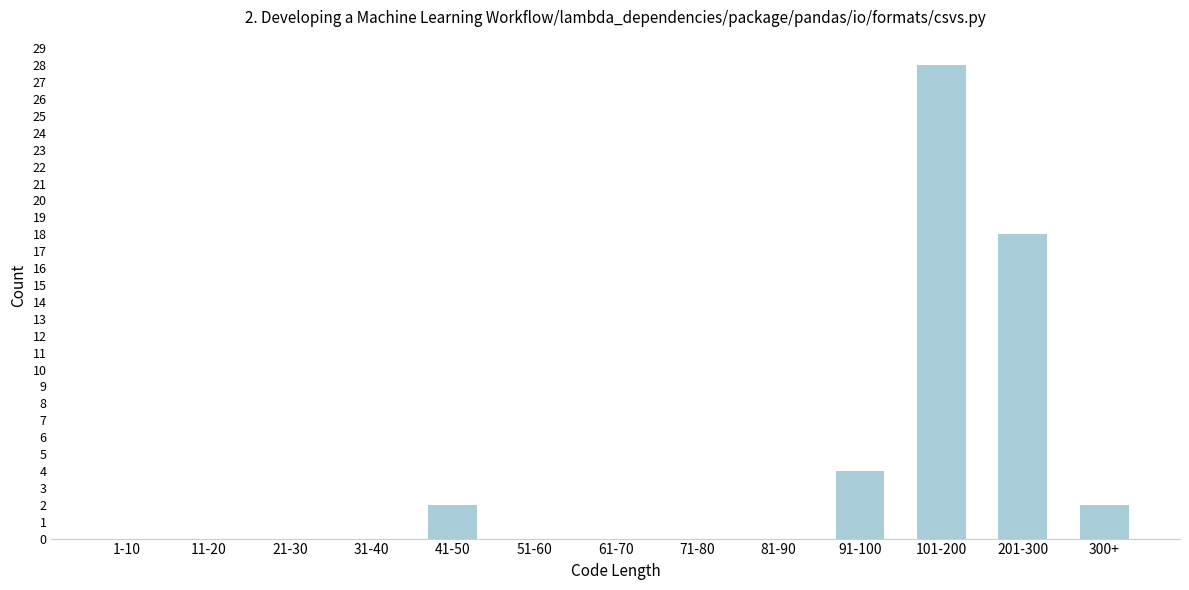

Reading left to right, list all the values displayed in this chart.

1-10=0	11-20=0	21-30=0	31-40=0	41-50=2	51-60=0	61-70=0	71-80=0	81-90=0	91-100=4	101-200=28	201-300=18	300+=2